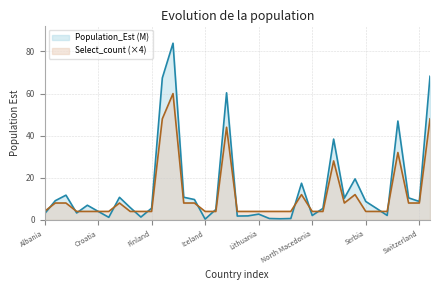

At Netherlands, list the series in order from largest to smallest.

Population_Est, Select_count